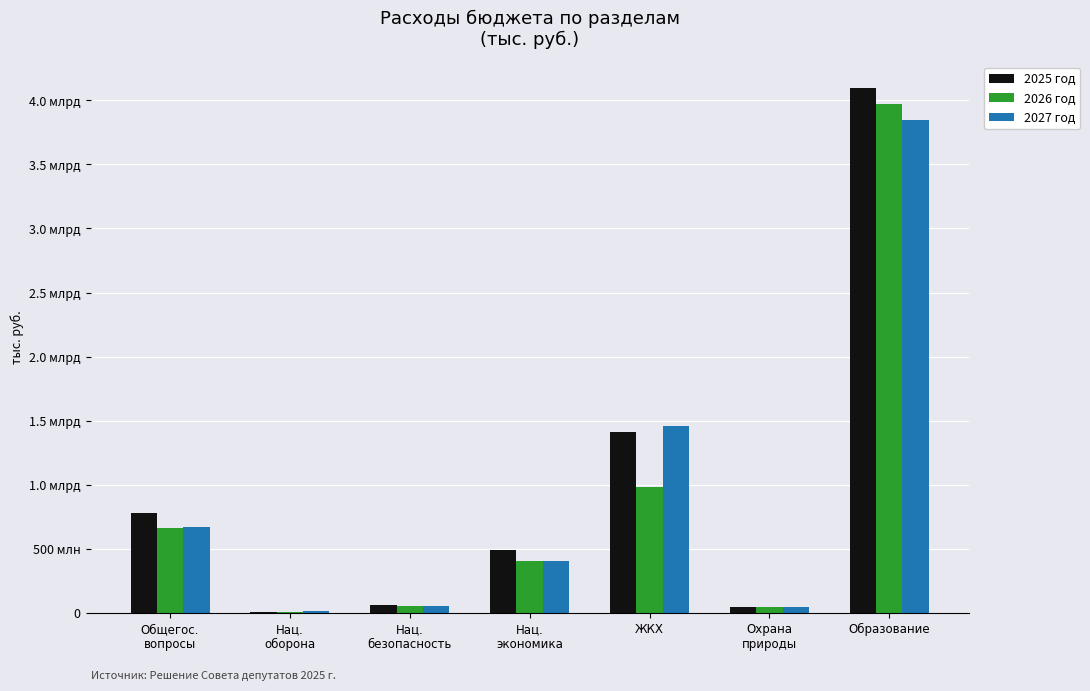

Which series has the largest total across all categories?

2025 год